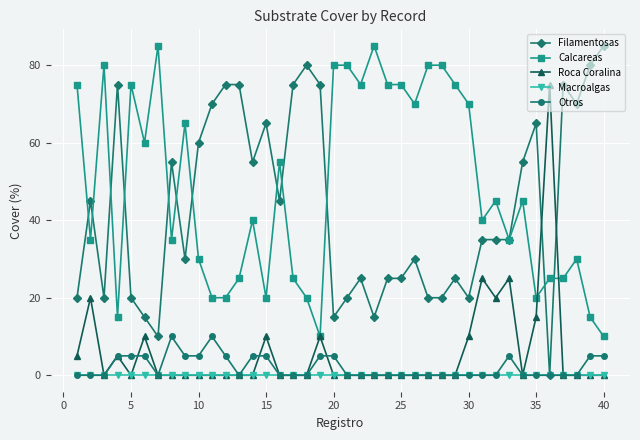

Which series has the widest spread of values?

Filamentosas